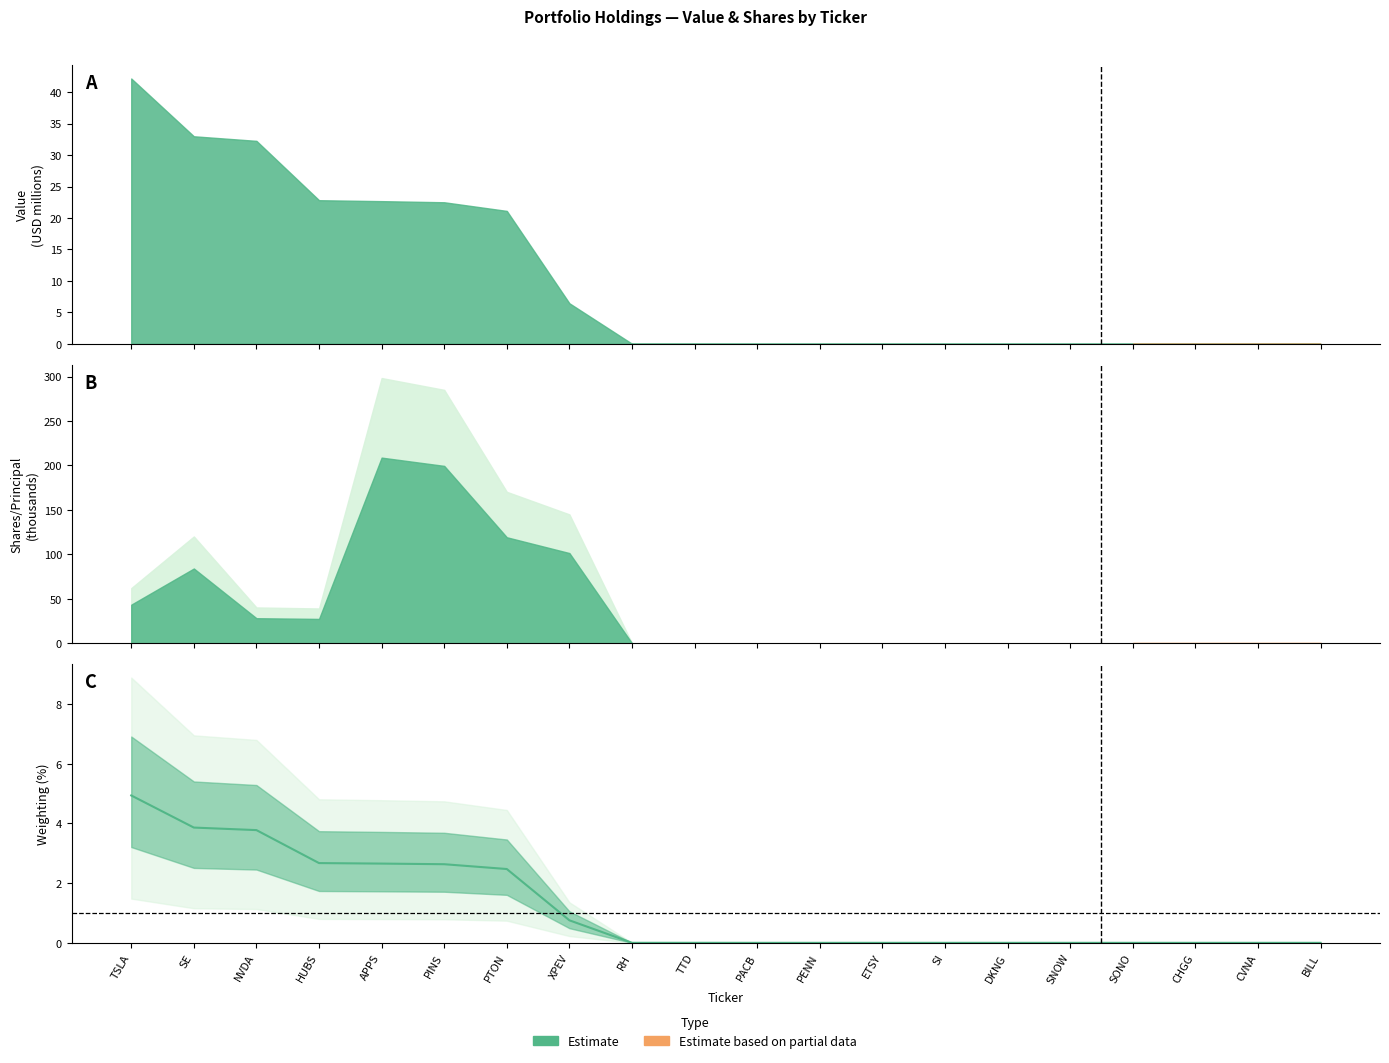

What is the difference between the second highest and minimum values?

3.9